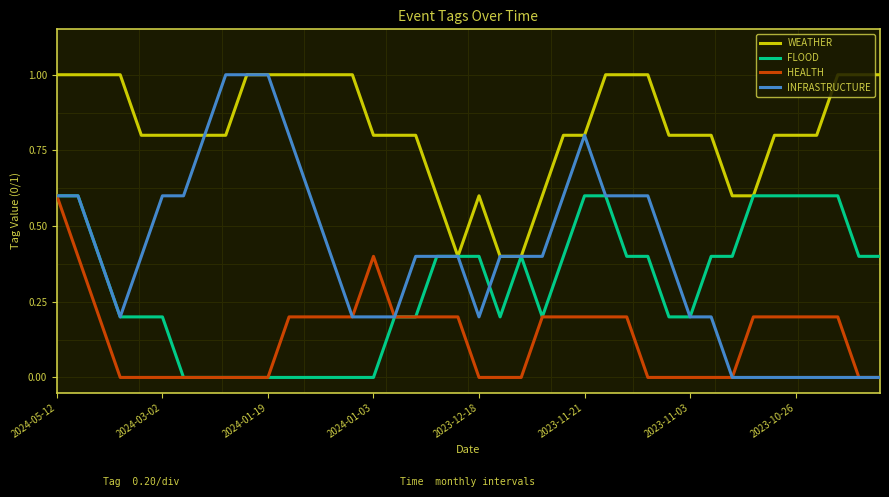

True or false: HEALTH and INFRASTRUCTURE cross at least once.

False